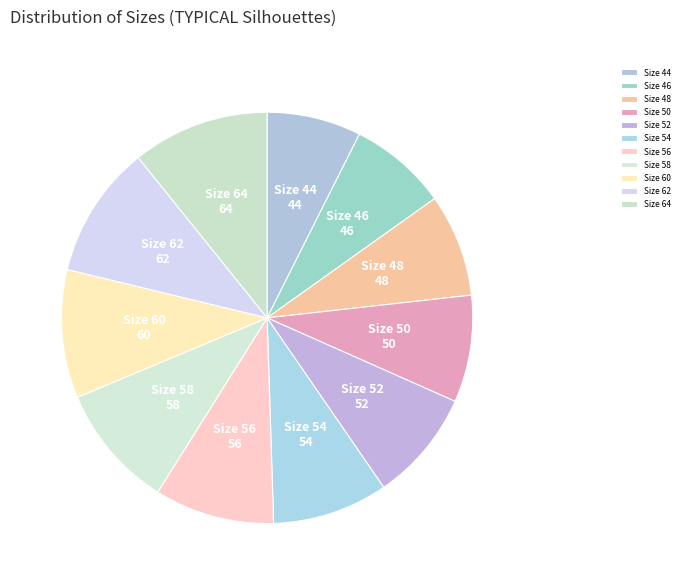

Which slice is the smallest?

44